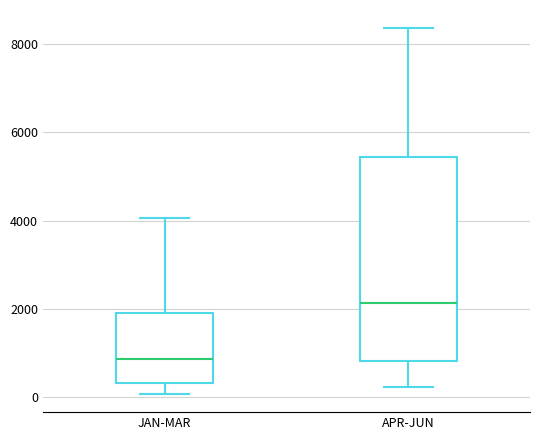

Comparing the boxes themselves (not the whiskers), which one is the tallest?

APR-JUN